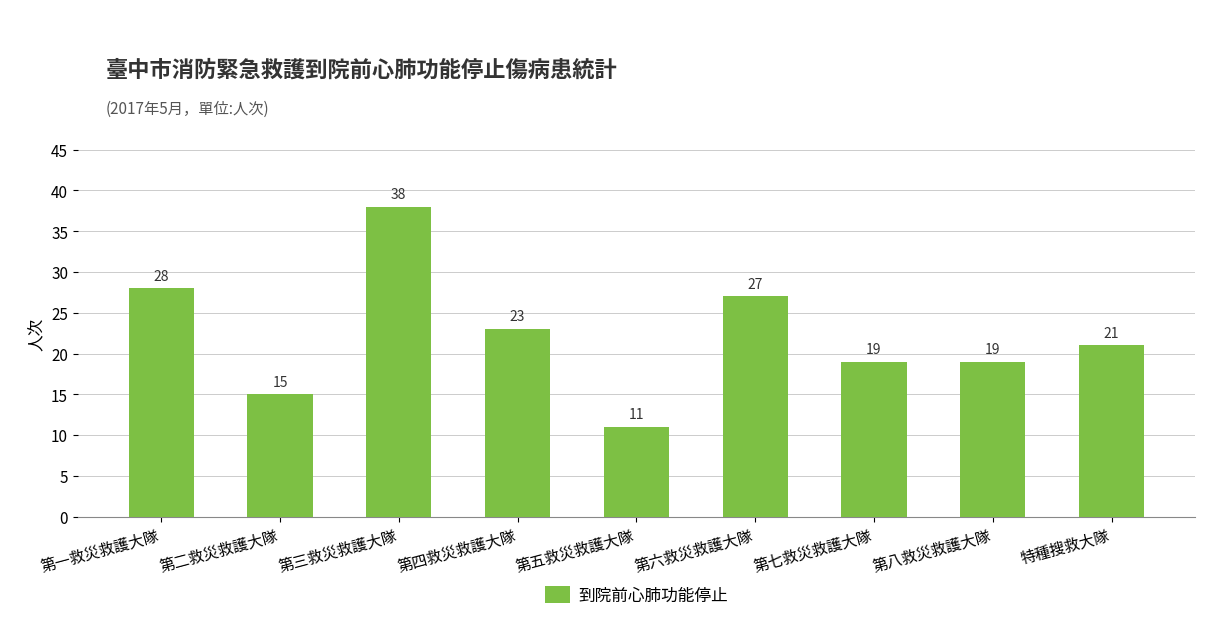

What is the label of the 8th bar from the right?

第二救災救護大隊